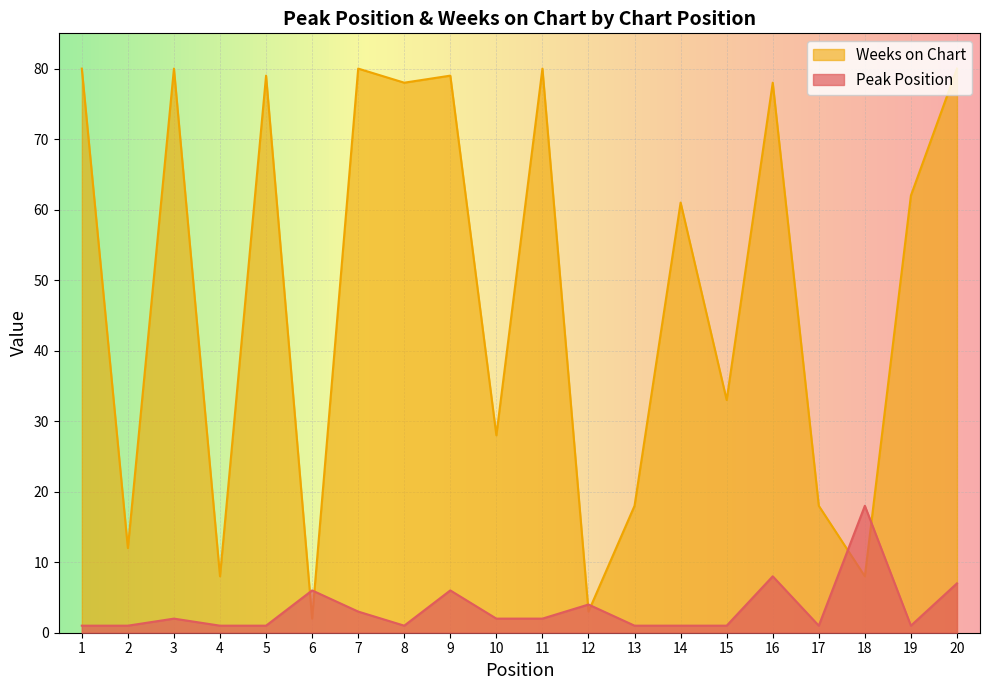

The value of Peak Position at 15 is 1. True or false?

True